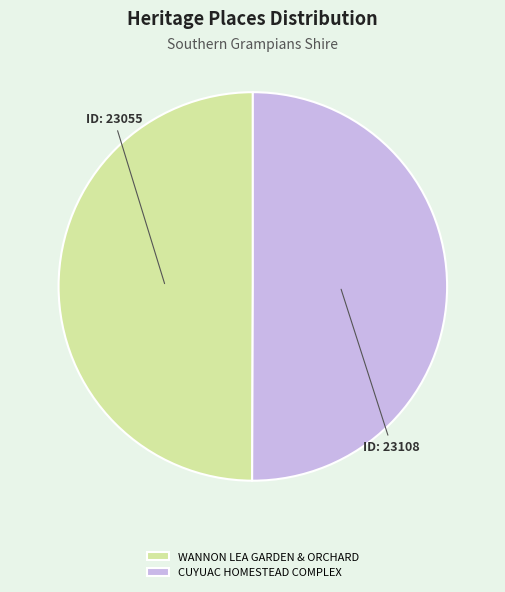

How many slices are in this pie chart?

2